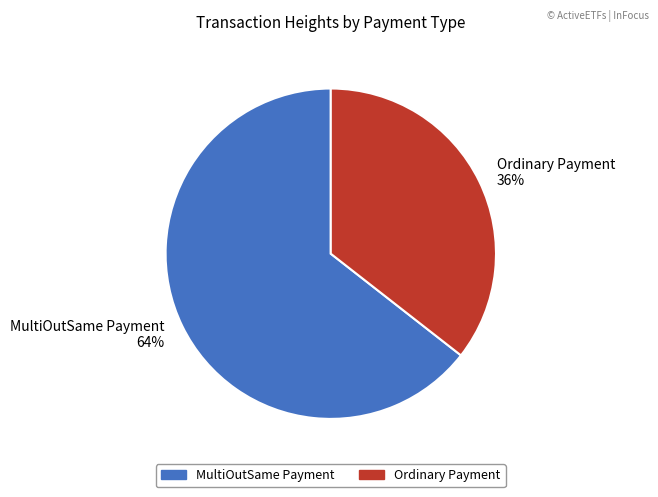

Is the sum of Ordinary Payment 36% and MultiOutSame Payment 64% greater than half?

Yes